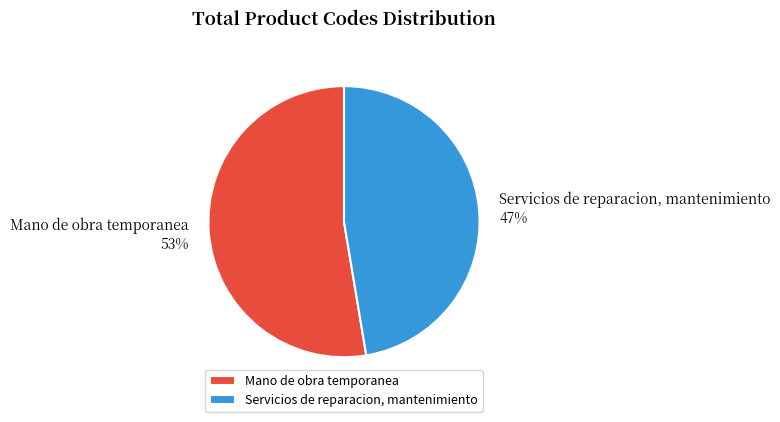

Which category accounts for the majority?

Mano de obra temporanea